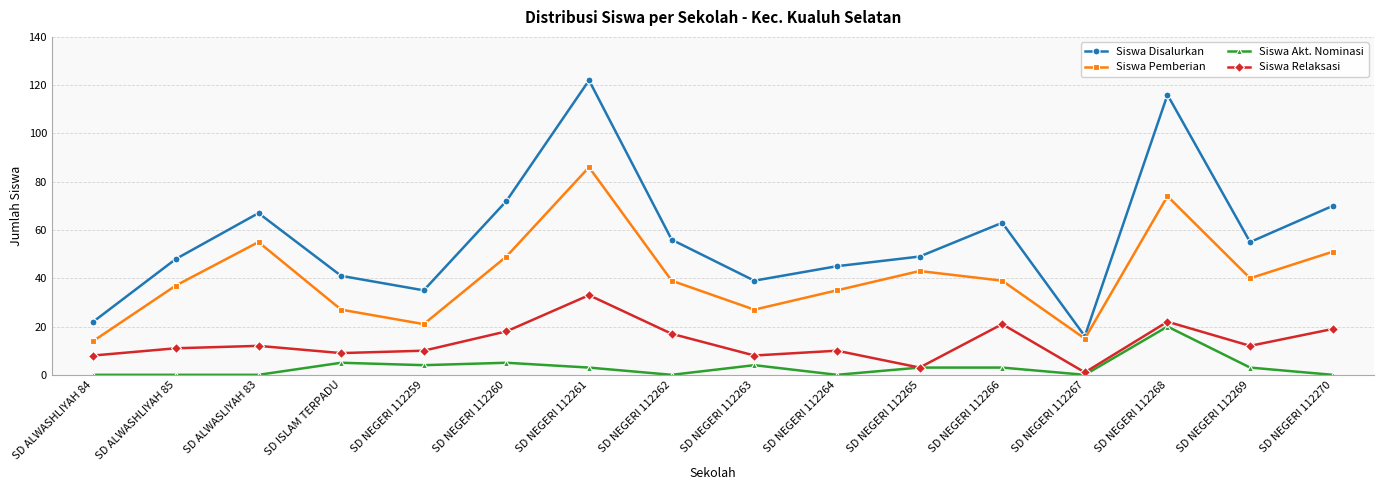

What is the difference between the Siswa Akt. Nominasi values at SD ALWASHLIYAH 84 and SD NEGERI 112266?

3